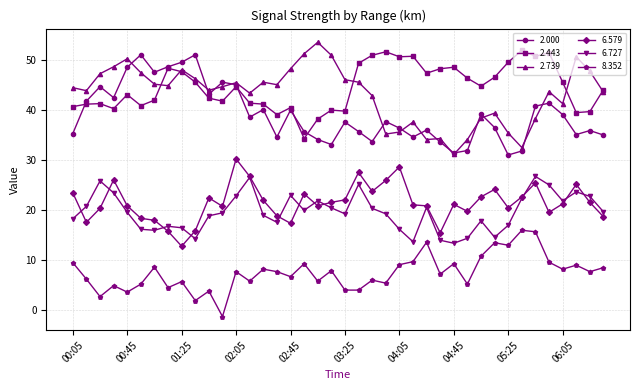

What is the value of the 2.739 point at the 3rd from the left?

47.3